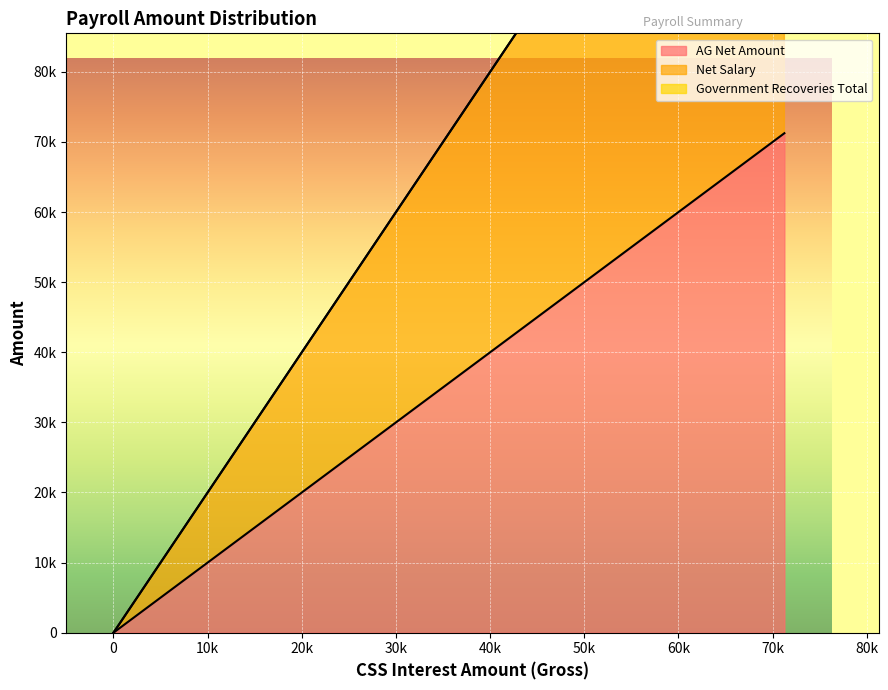

Count the number of categories in the chart.

15